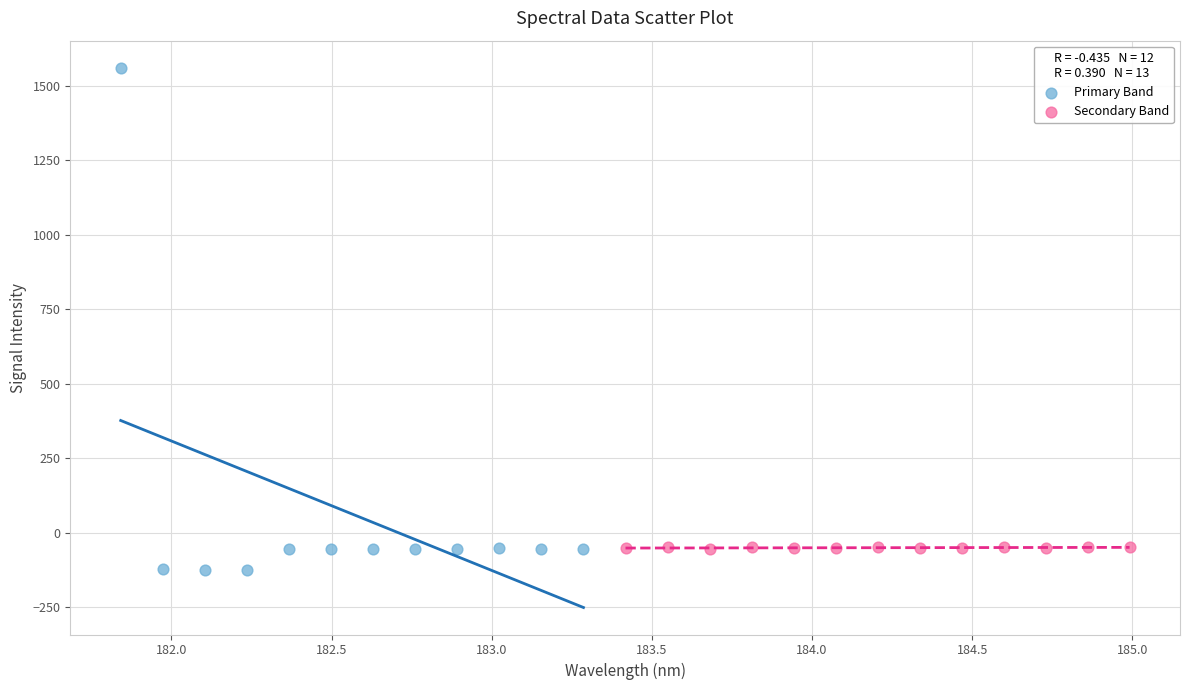

Which series has the widest spread of Y values?

Primary Band